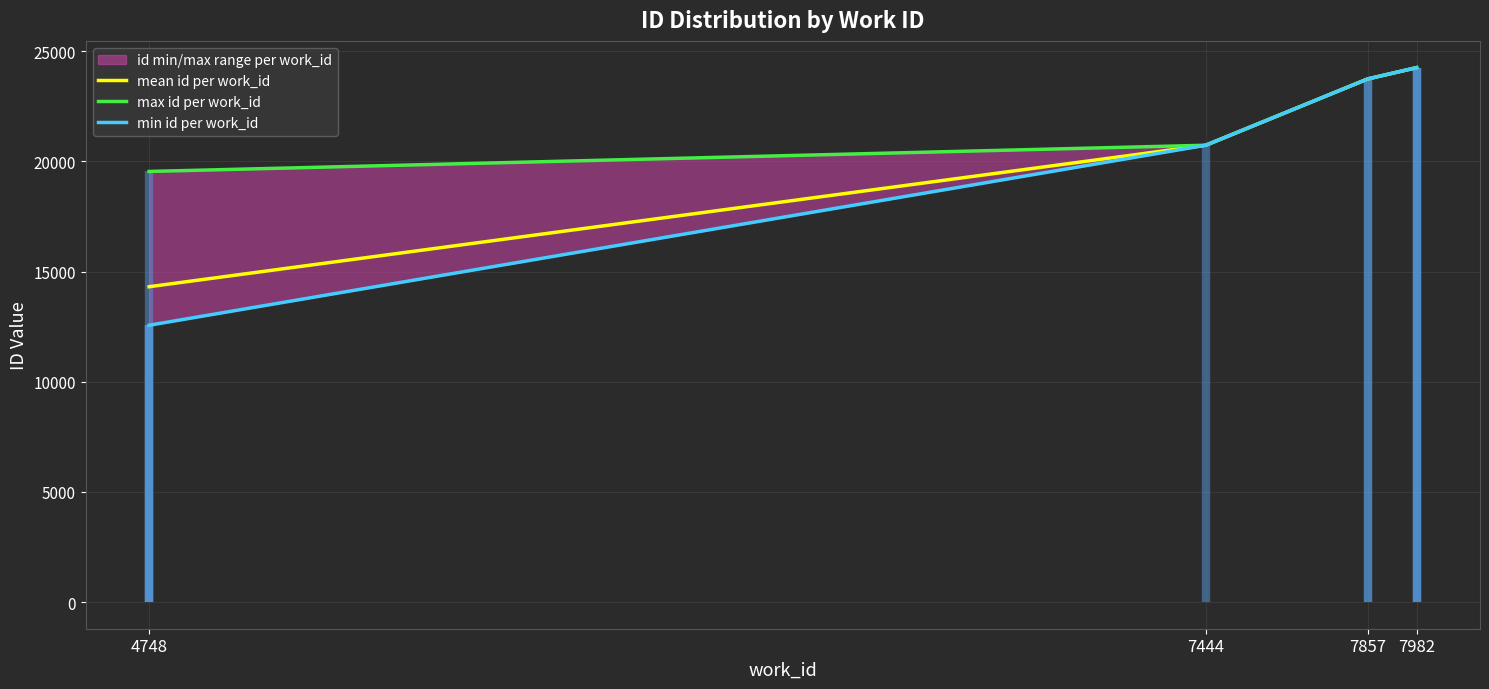

At which category is the sum across all series the highest?

7982